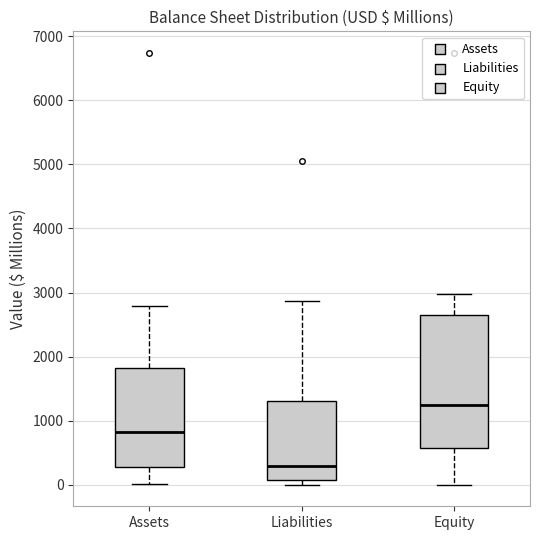

Comparing the boxes themselves (not the whiskers), which one is the tallest?

Equity